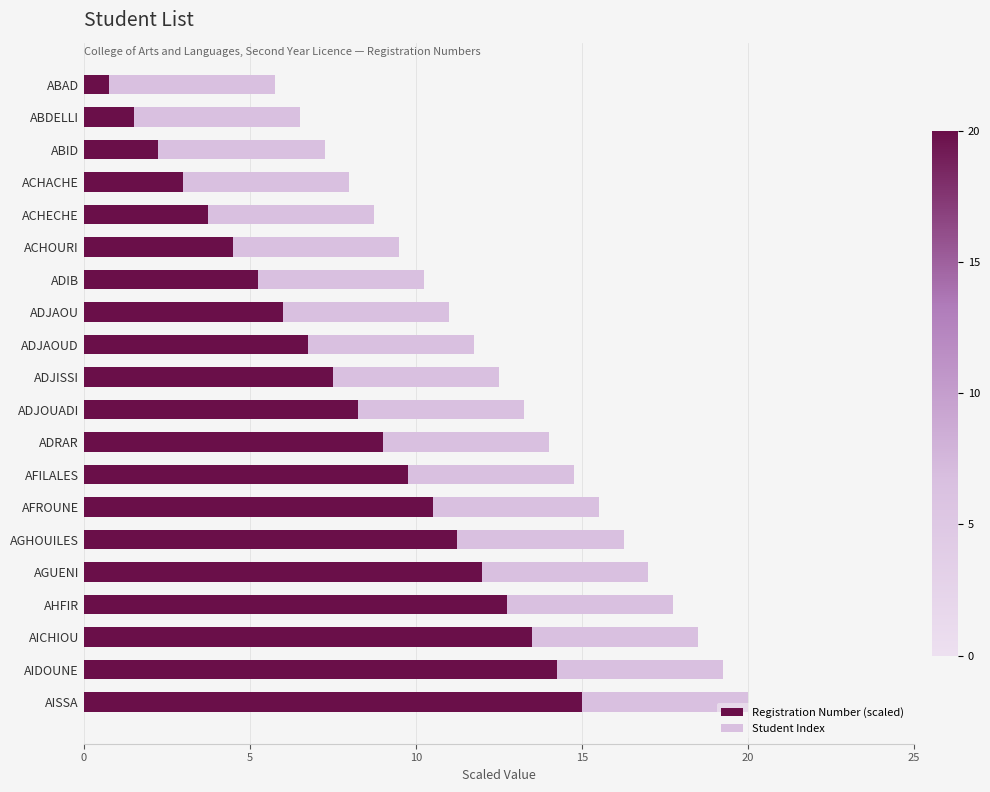

What is the total value across all series at AFILALES?

14.8